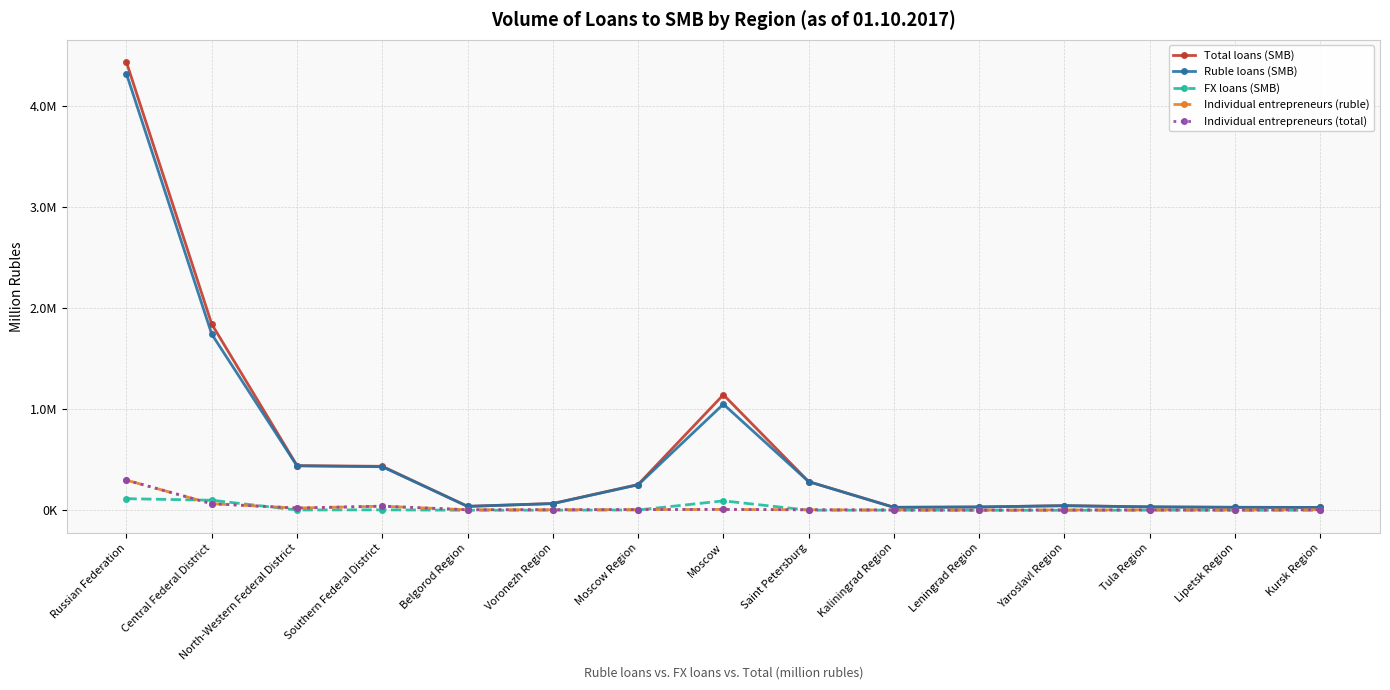

Is this an area chart (filled region under the line)?

No